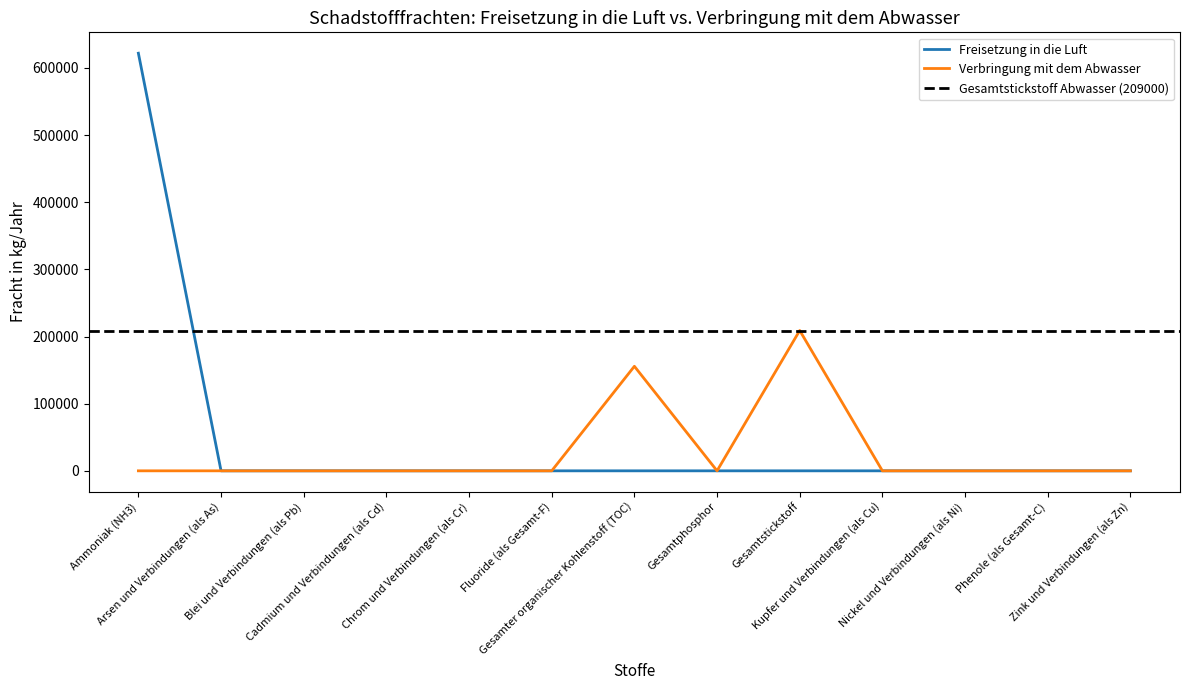

What position from the right is Gesamter organischer Kohlenstoff (TOC)?

7